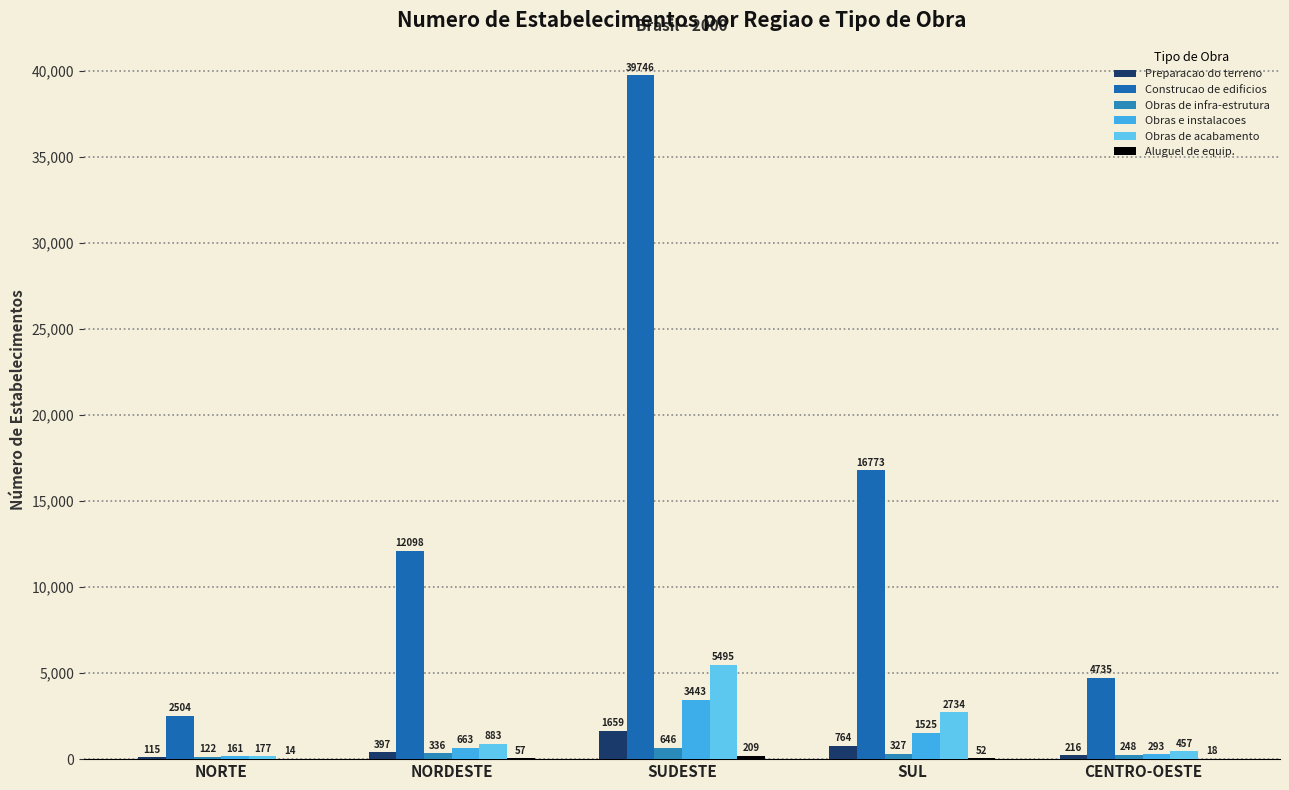

How many groups of bars are there?

5